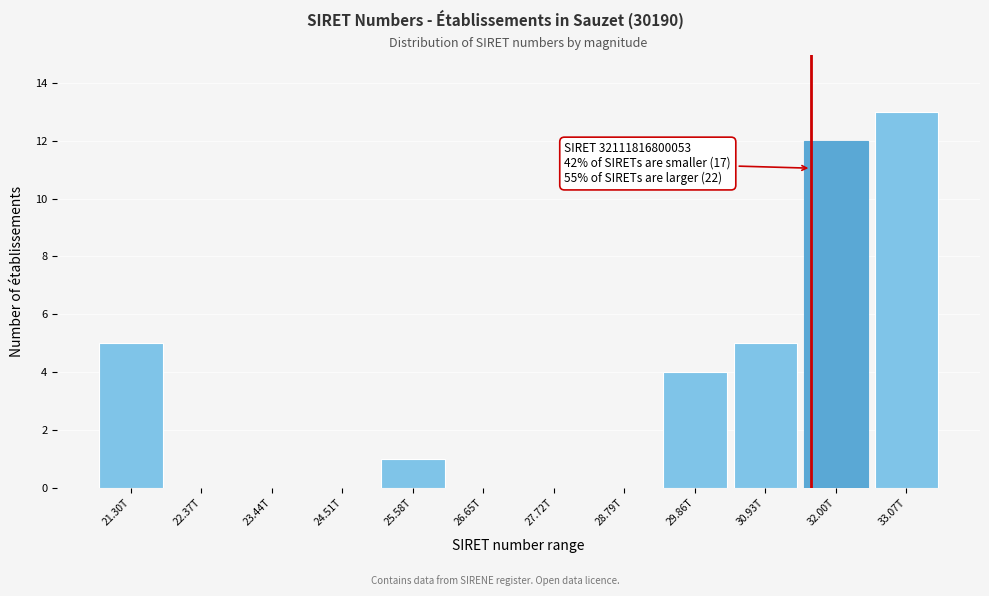

Reading left to right, extract all data points from this chart.

21.30T=5	22.37T=0	23.44T=0	24.51T=0	25.58T=1	26.65T=0	27.72T=0	28.79T=0	29.86T=4	30.93T=5	32.00T=12	33.07T=13